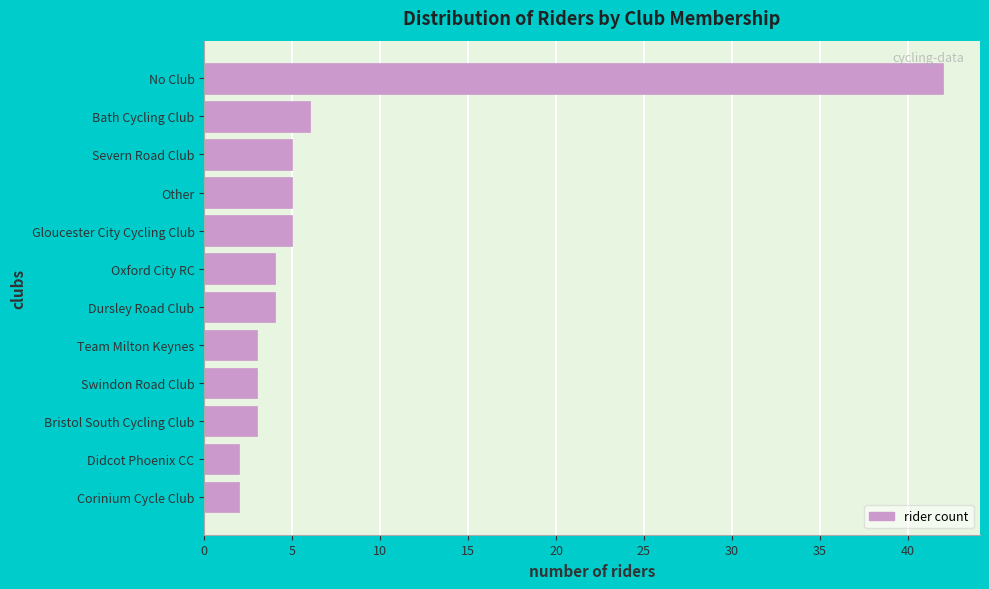

Reading top to bottom, extract all data points from this chart.

No Club=42	Bath Cycling Club=6	Severn Road Club=5	Other=5	Gloucester City Cycling Club=5	Oxford City RC=4	Dursley Road Club=4	Team Milton Keynes=3	Swindon Road Club=3	Bristol South Cycling Club=3	Didcot Phoenix CC=2	Corinium Cycle Club=2